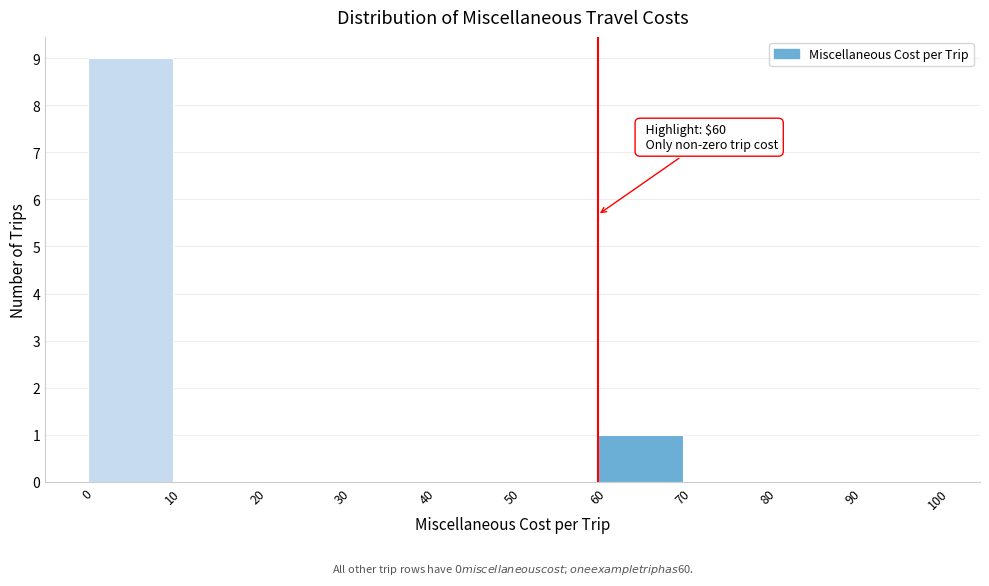

Over which range of the x-axis is the bar tallest?

0 to 10